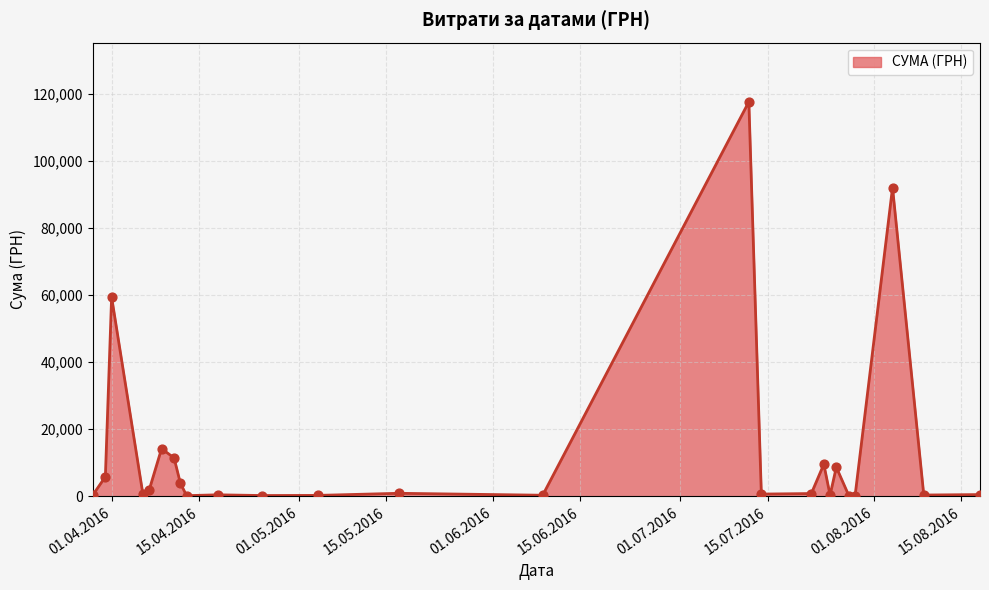

What is the difference between the maximum and minimum values?

117471.0